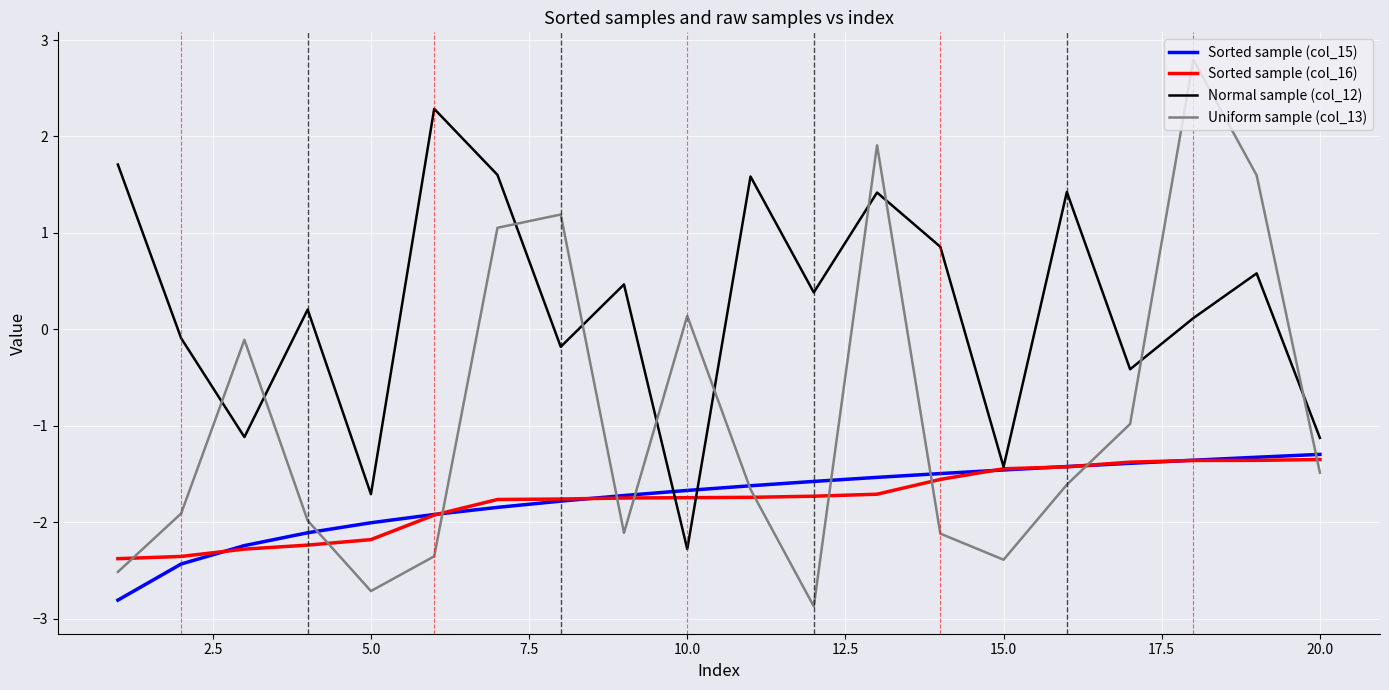

Which series has the largest range (max minus min)?

Uniform sample (col_13)